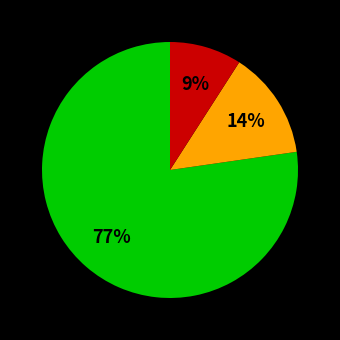

How many segments does this pie chart have?

3